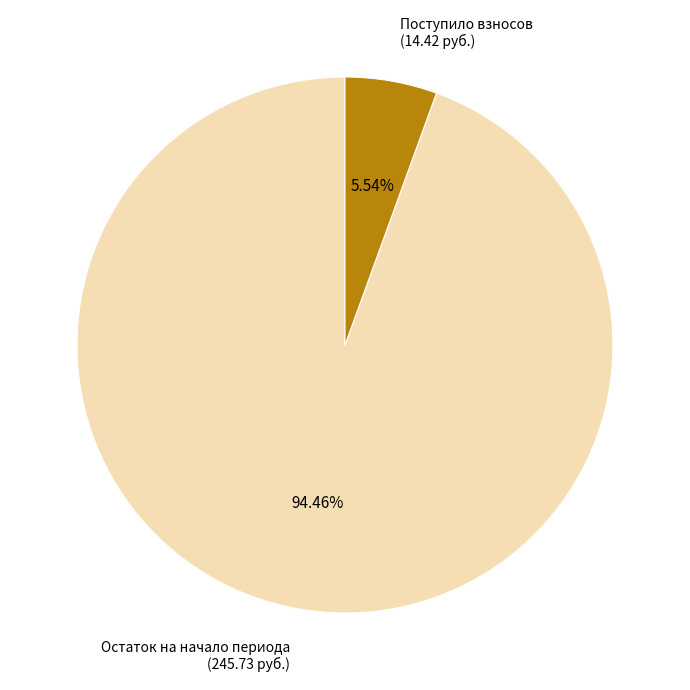

Which category has the smallest portion of the pie?

Поступило взносов